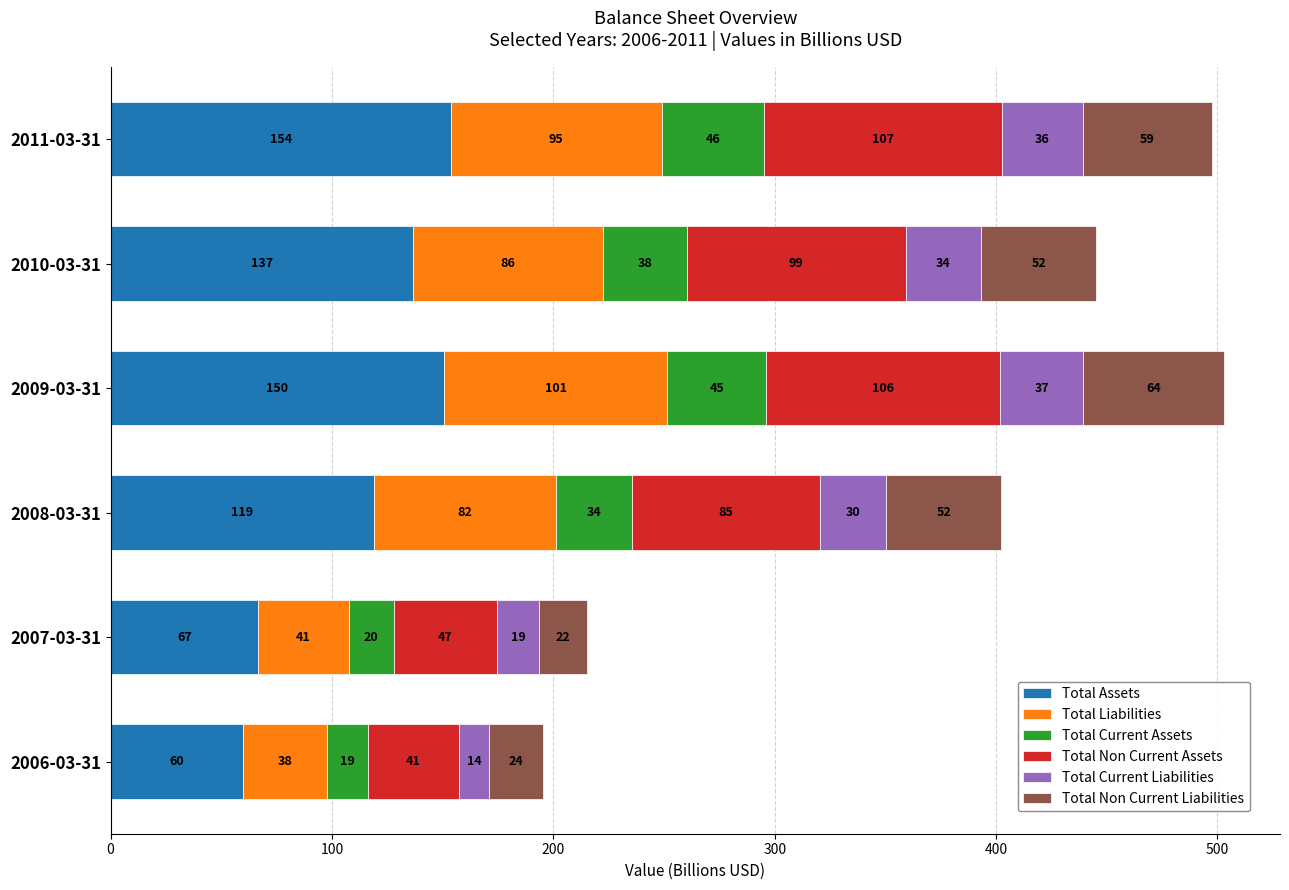

At which category is the sum across all series the highest?

2009-03-31